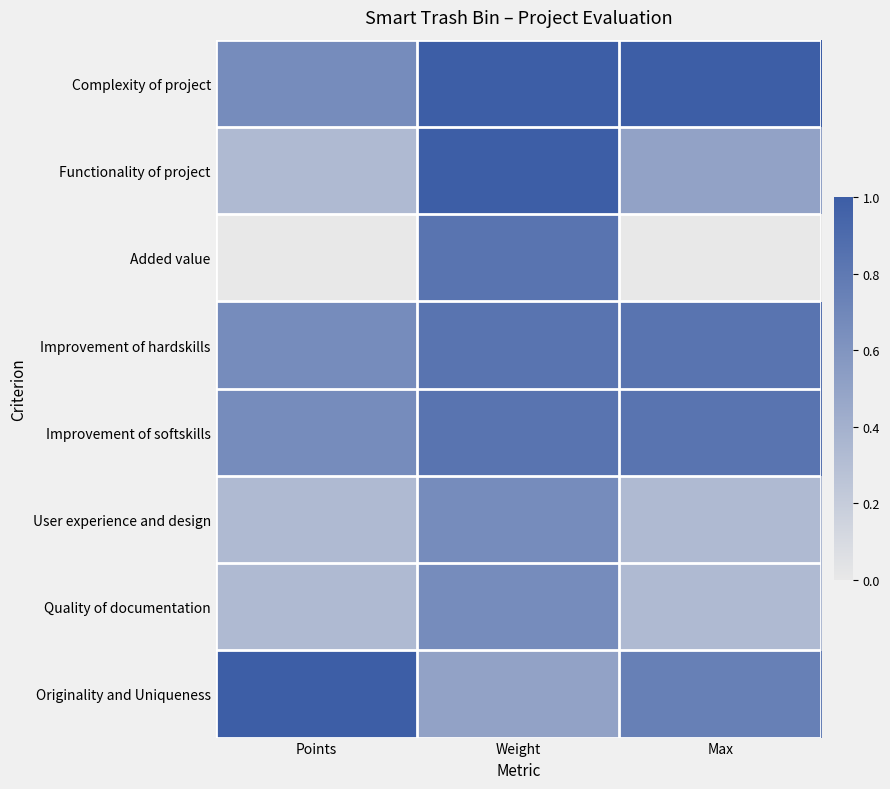

At which category is the sum across all series the highest?

Weight